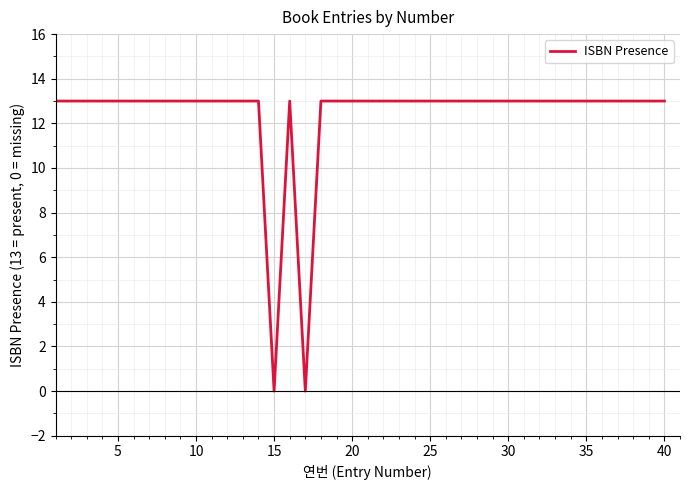

What is the average value?

12